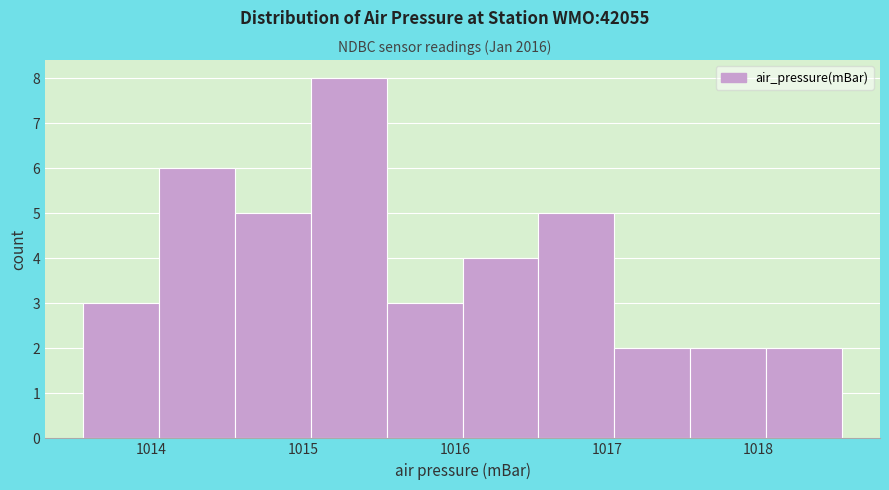

Reading left to right, transcribe this chart: for each bar, give the range it covers on the x-axis and its height. Neither the bar edges nor the heights are printed on the chart, so give them approximately, as read against the axes.

1013.55 to 1014.05: 3
1014.05 to 1014.55: 6
1014.55 to 1015.05: 5
1015.05 to 1015.55: 8
1015.55 to 1016.05: 3
1016.05 to 1016.55: 4
1016.55 to 1017.05: 5
1017.05 to 1017.55: 2
1017.55 to 1018.05: 2
1018.05 to 1018.55: 2